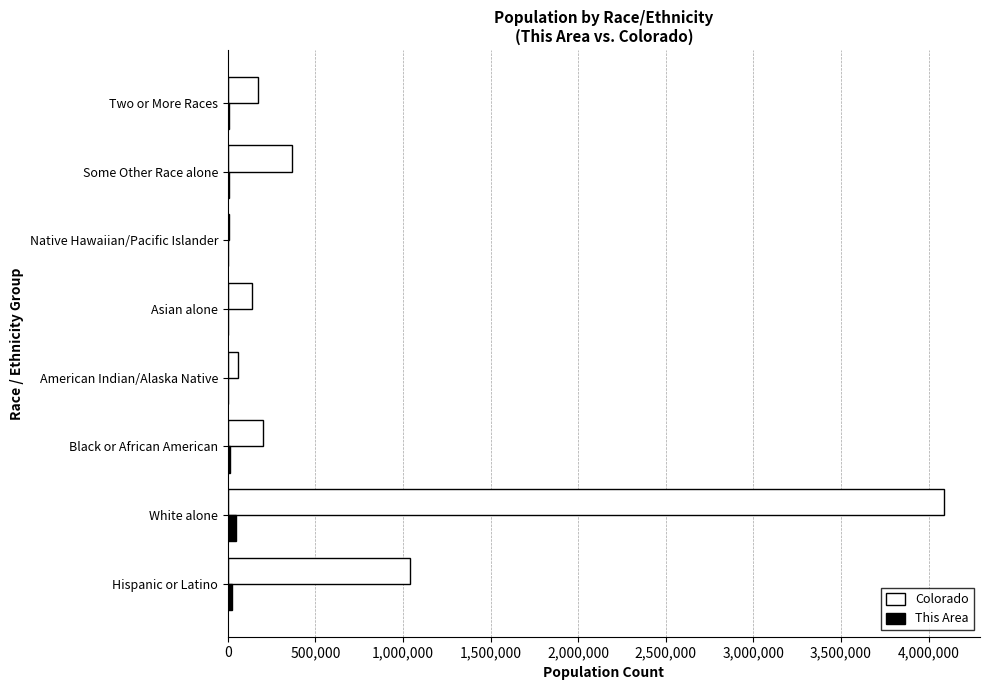

What is the highest value of the Colorado series?

4089202